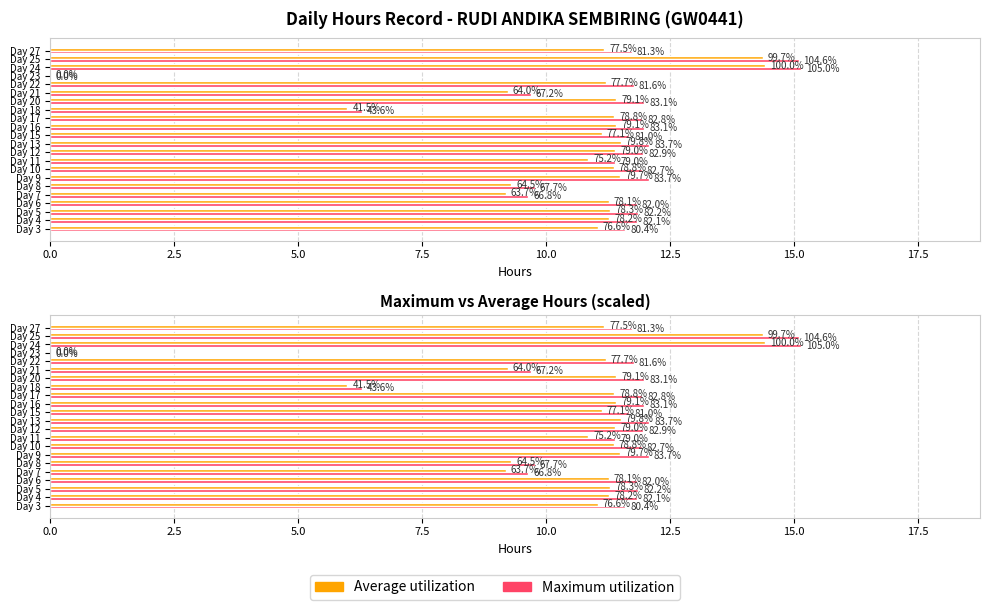

Does the chart contain stacked bars?

No